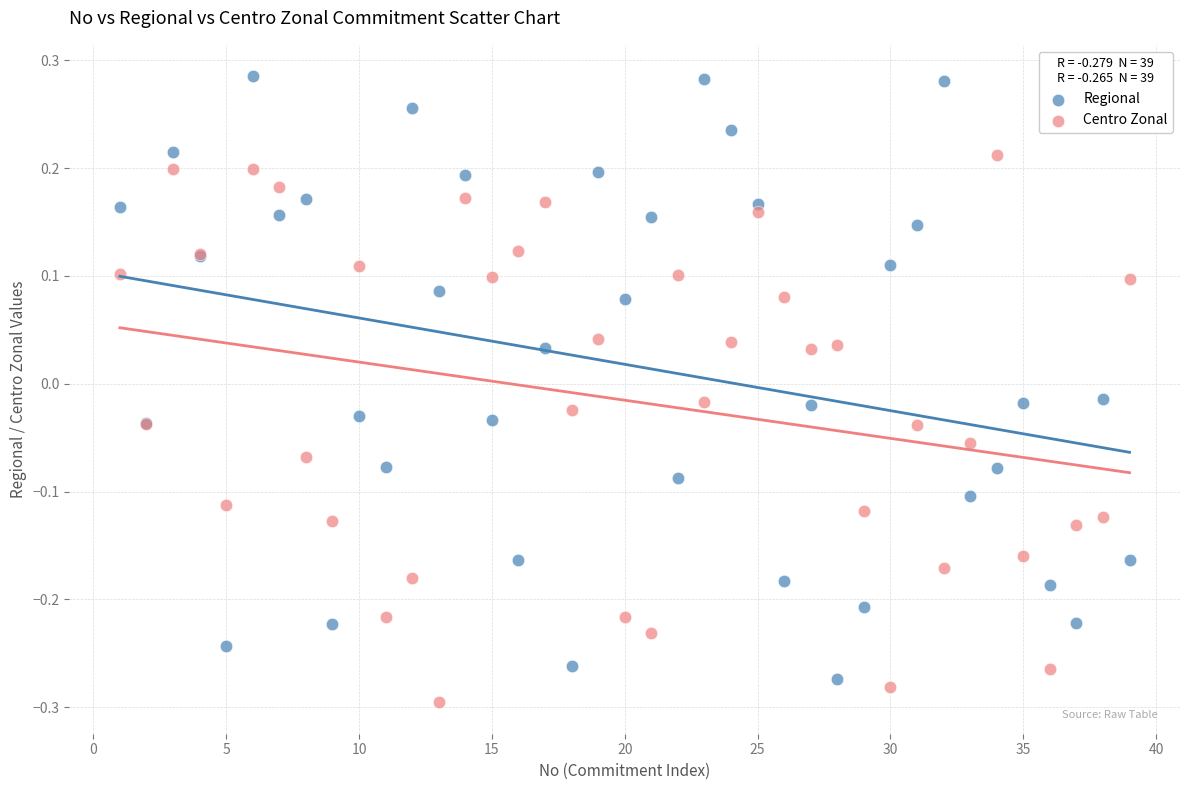

Which series reaches the maximum Y coordinate?

Regional